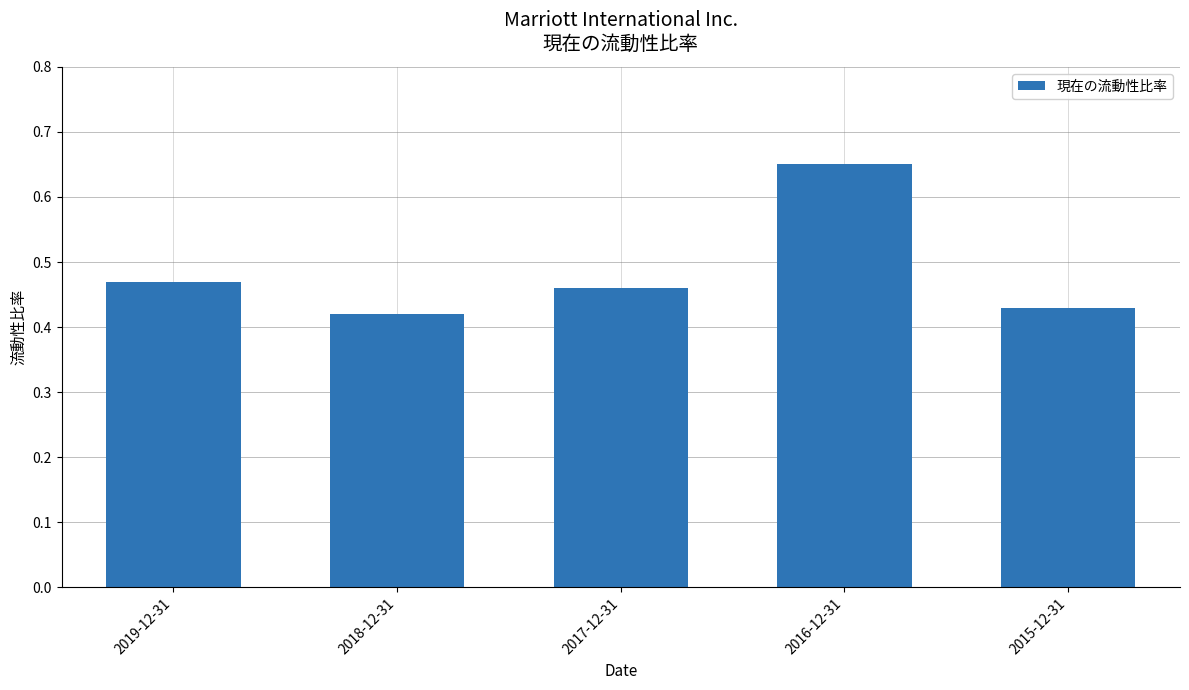

Rank the categories by value from lowest to highest.

2018-12-31, 2015-12-31, 2017-12-31, 2019-12-31, 2016-12-31